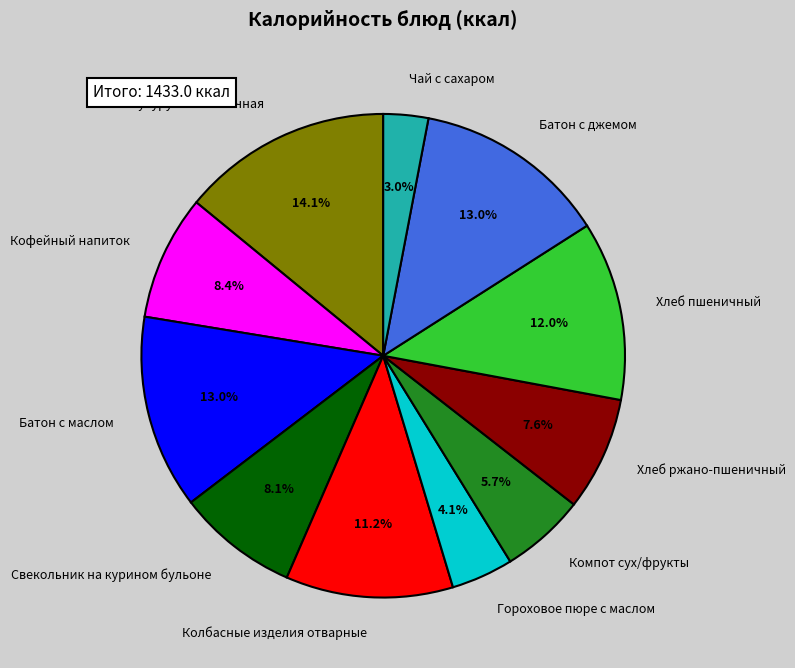

Is it true that Кофейный напиток is 1% of the pie?

False